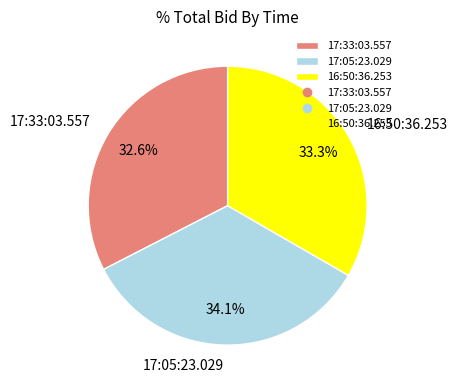

Does 17:05:23.029 represent more than half of the total?

No